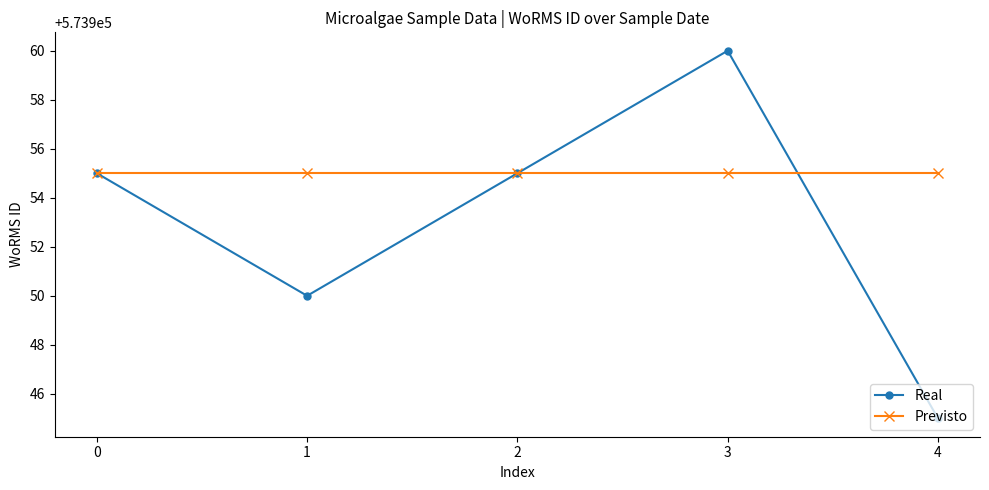

What is the difference between the maximum and minimum values in the Real series?

15